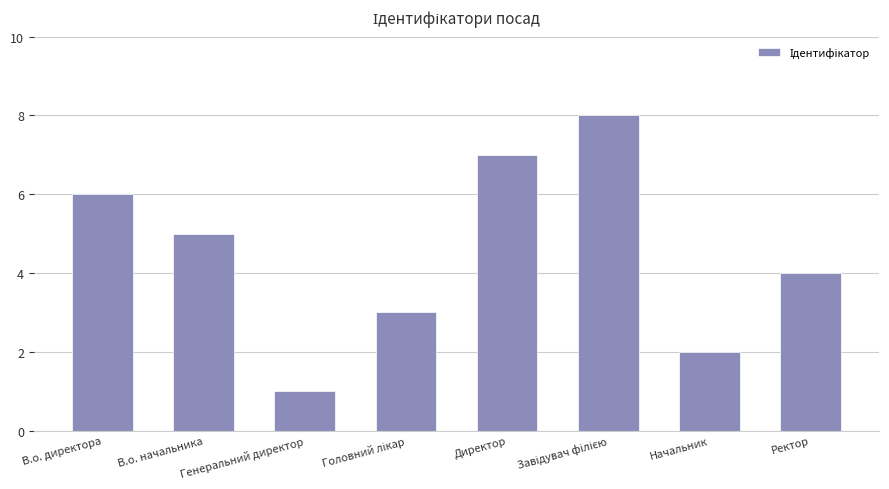

What is the sum of all values?

36